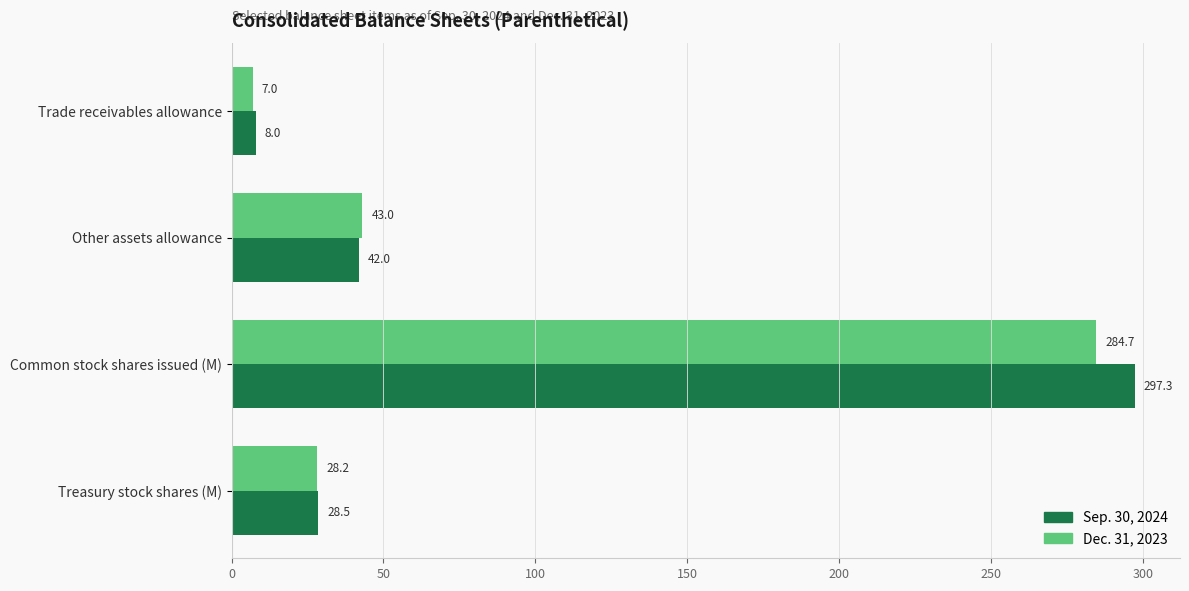

Rank the series by their maximum value, from highest to lowest.

Sep. 30, 2024, Dec. 31, 2023